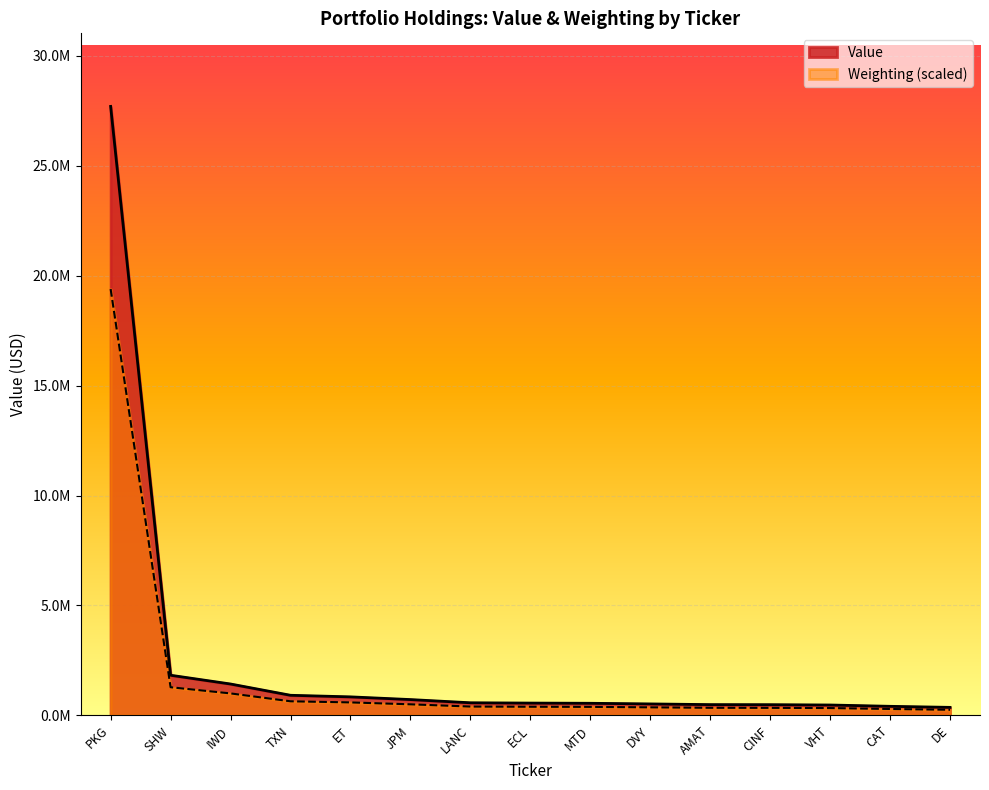

What is the label of the 1st point from the right?

DE